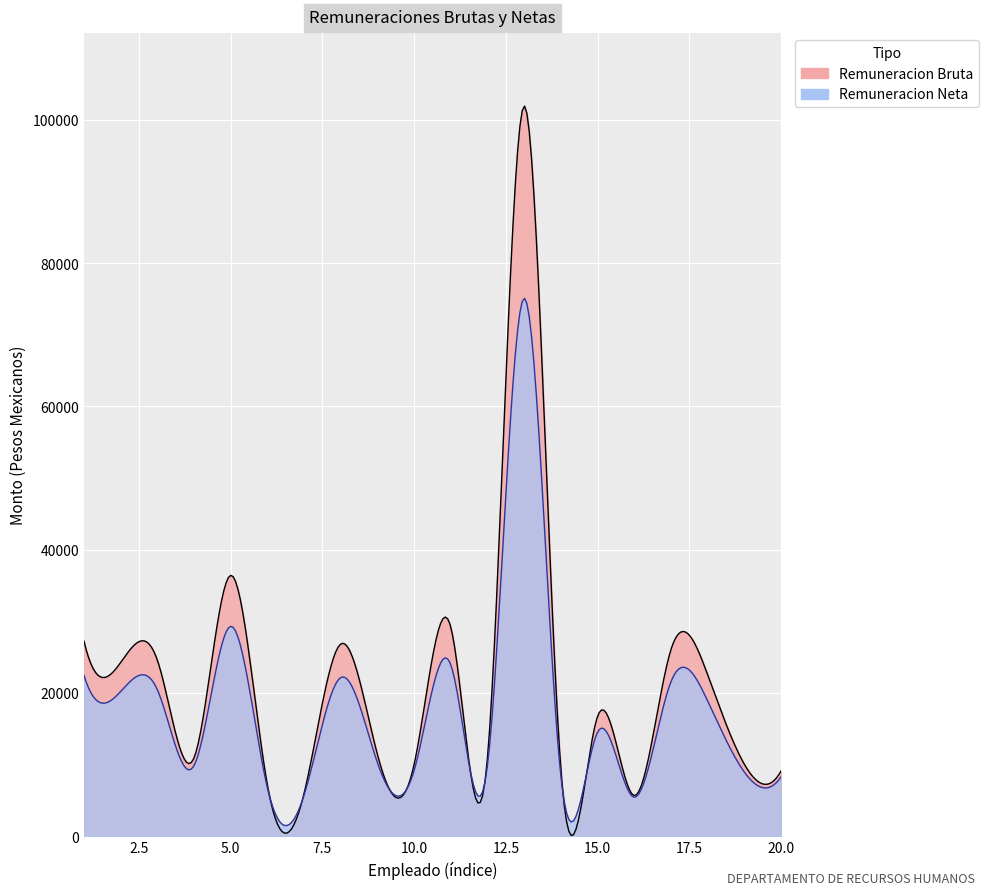

What is the minimum value for Remuneracion Neta?

5444.1